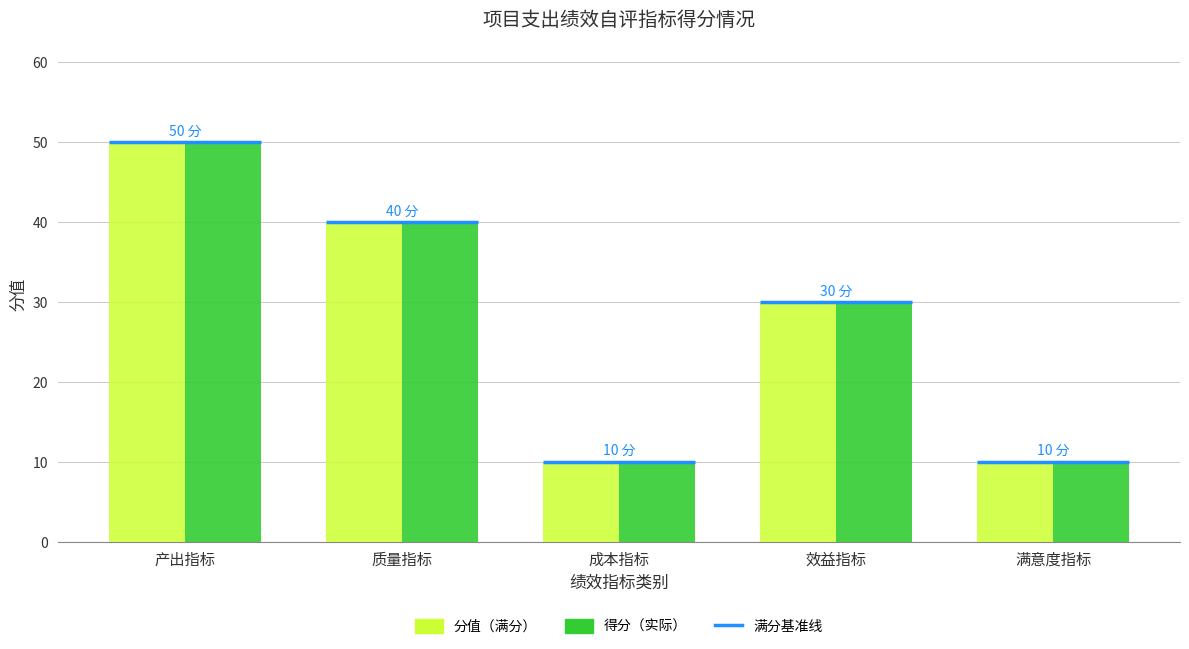

At which category is the sum across all series the highest?

产出指标